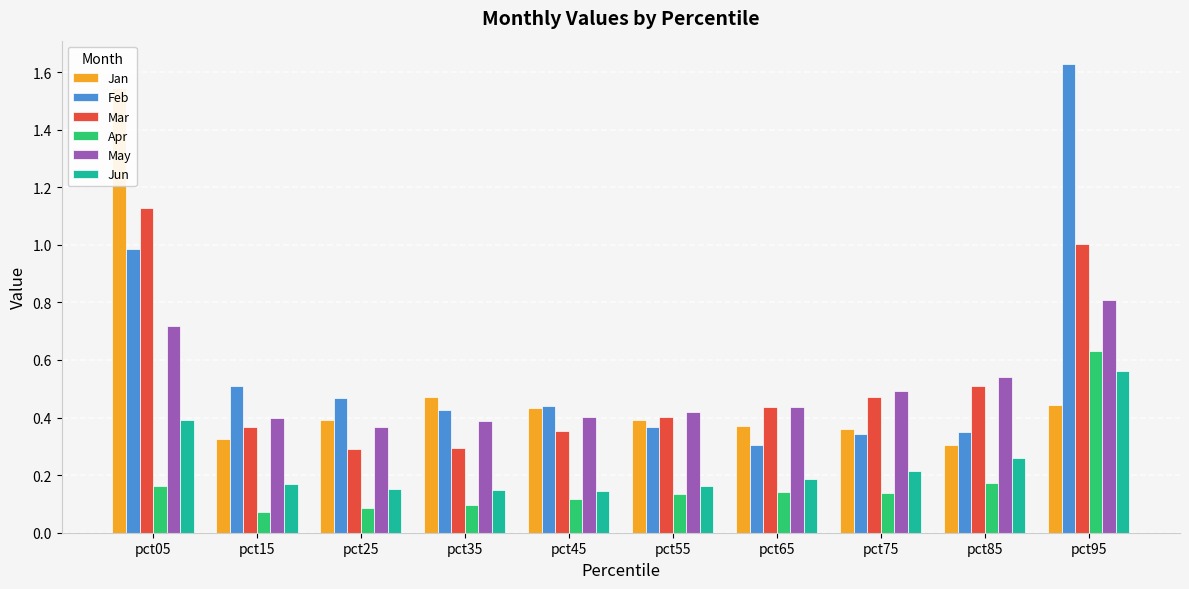

What is the difference between the highest and lowest values at pct05?

1.4